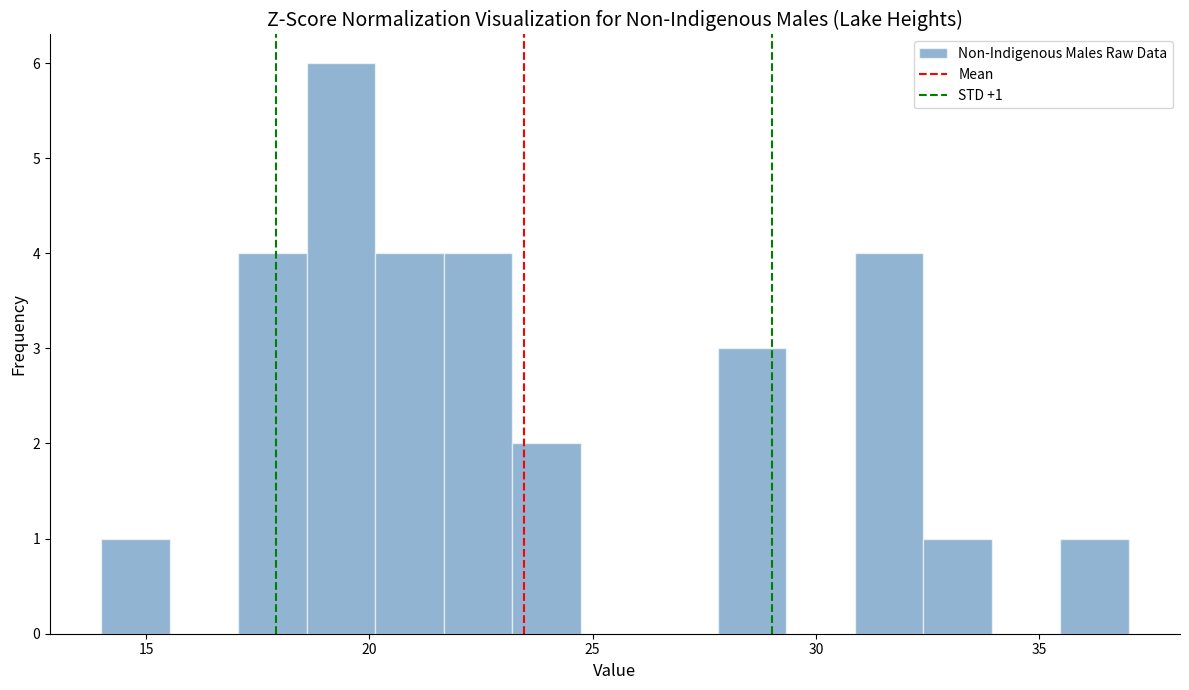

Read against the x-axis, roughly where is the centre of the tallest bar?

19.5